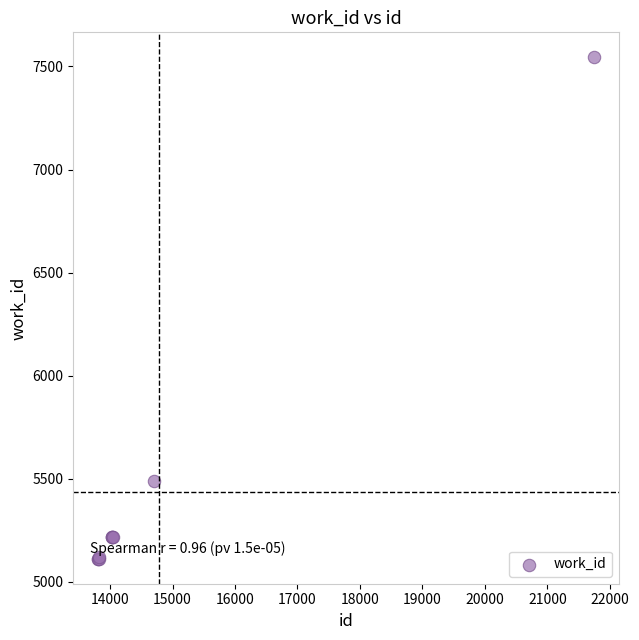

What Y value in the scatter plot is closest to 6328?

5489